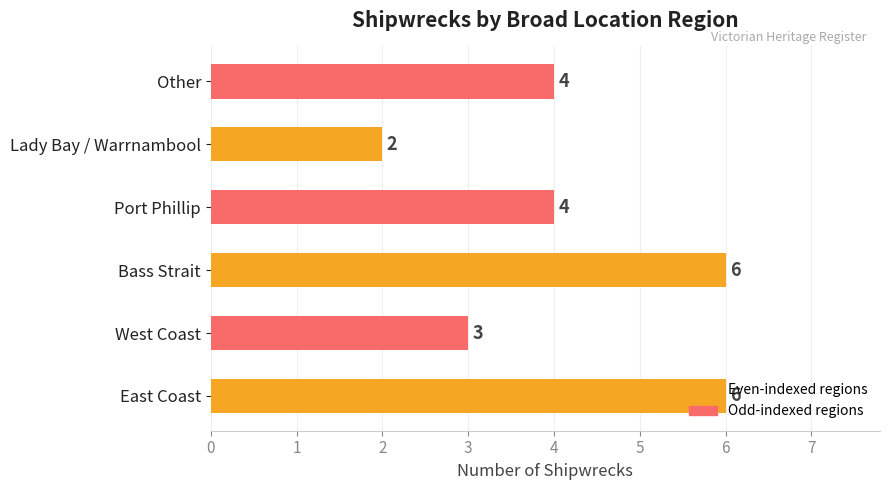

What is the sum of the values at Bass Strait and Other?

10